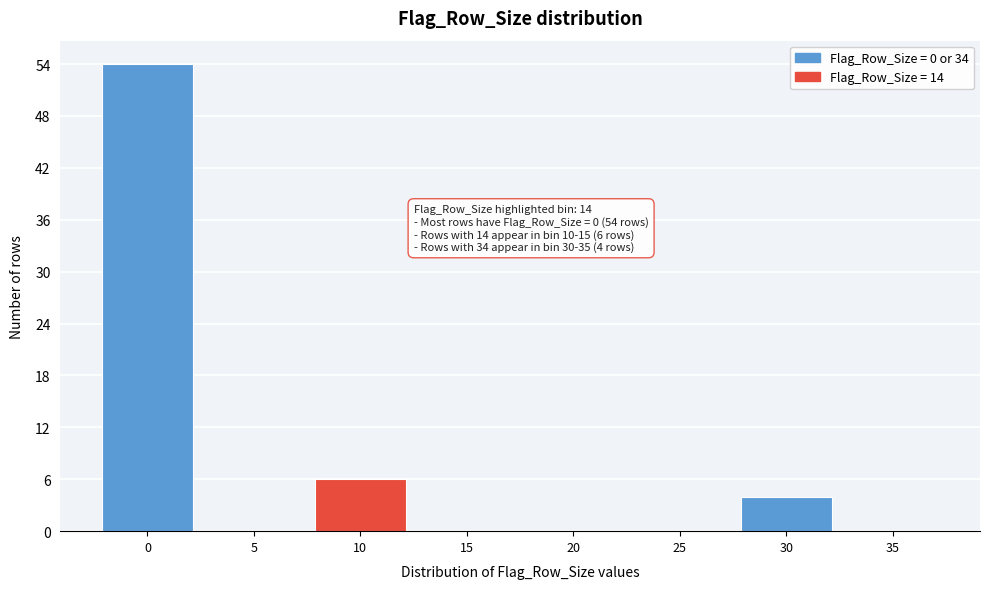

Reading left to right, list all the values displayed in this chart.

0=54	5=0	10=6	15=0	20=0	25=0	30=4	35=0